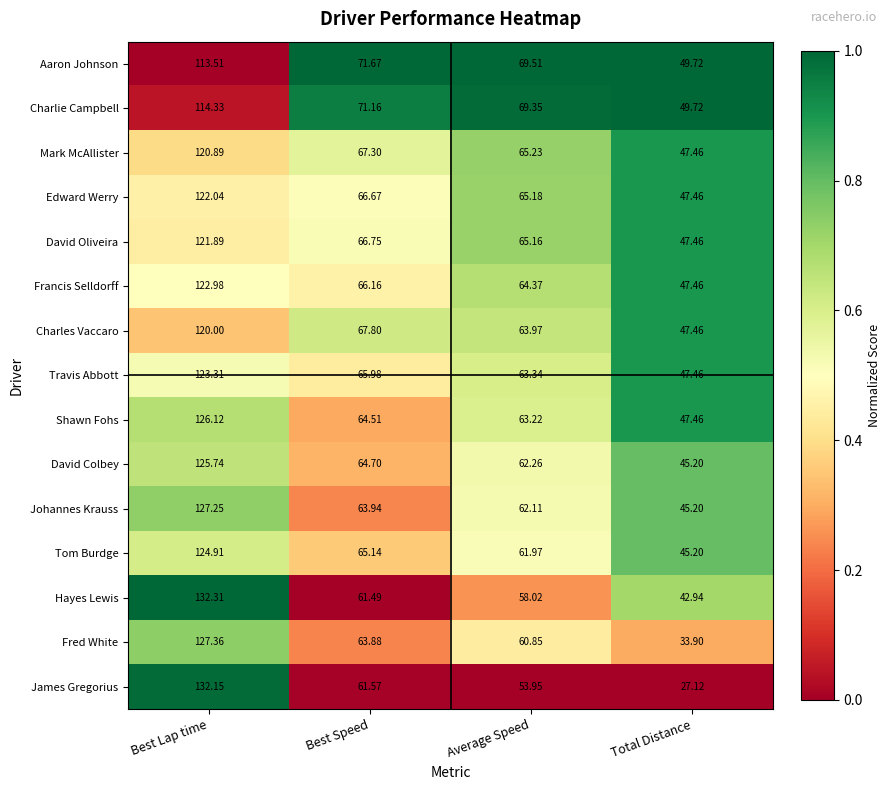

Which series has the largest range (max minus min)?

James Gregorius